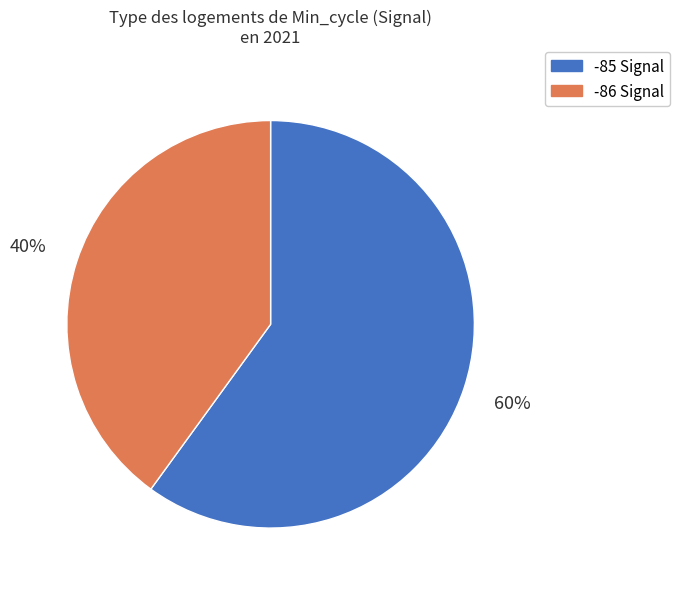

To the nearest percent, what is the average slice percentage?

50%